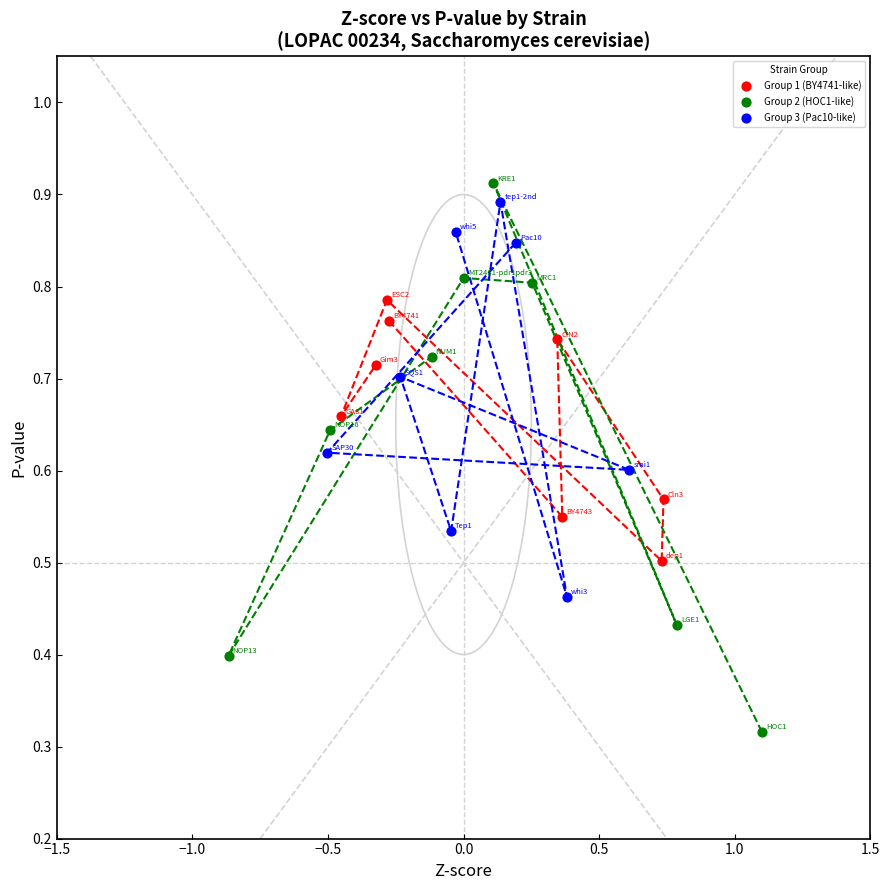

Which series contains the highest Y value?

Group 2 (HOC1-like)